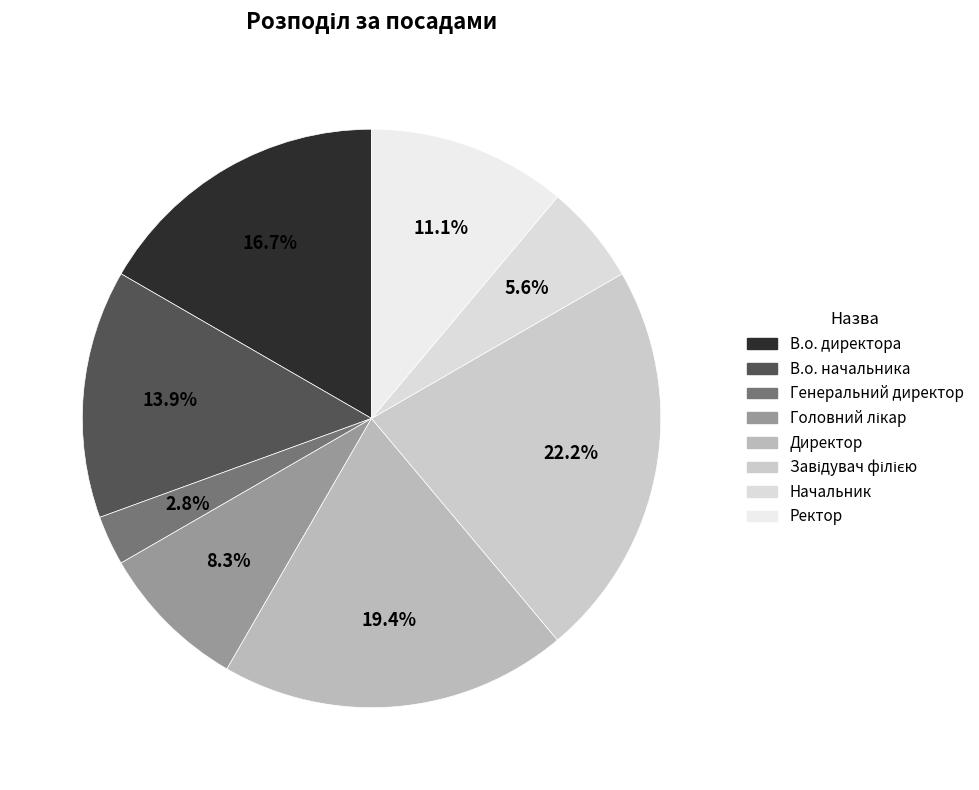

What percentage is the Начальник slice, to the nearest percent?

6%